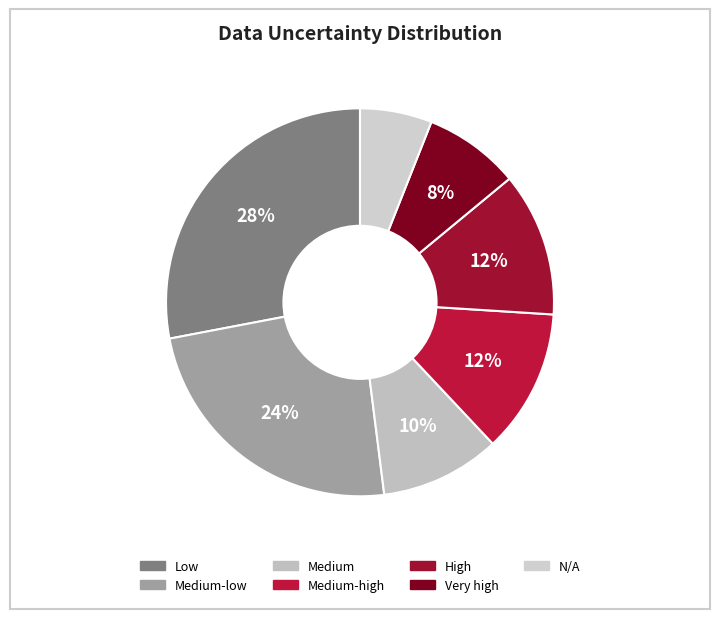

Is there any slice that represents more than half of the pie?

No